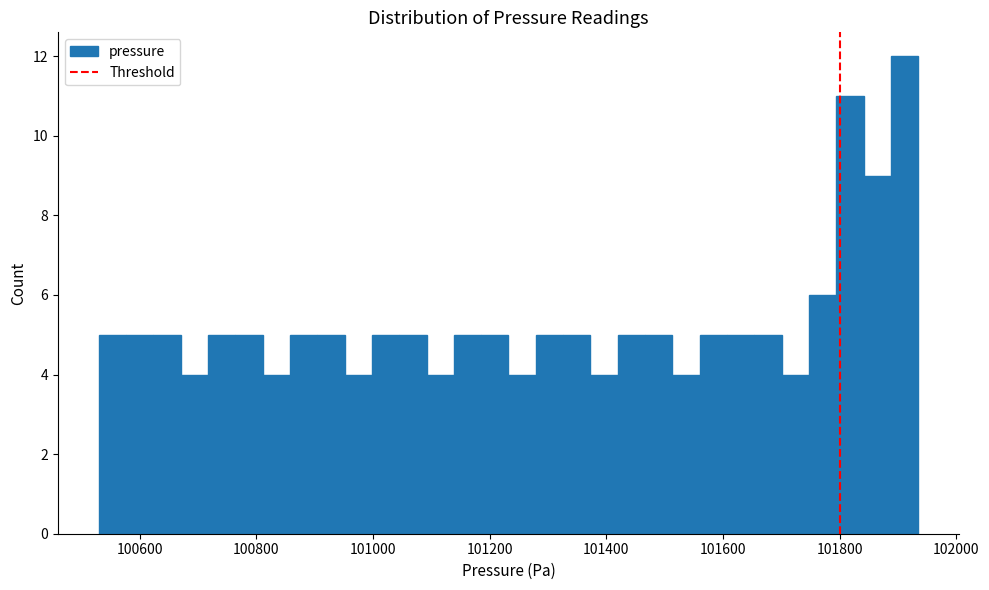

Read against the x-axis, roughly where is the centre of the tallest bar?

101920